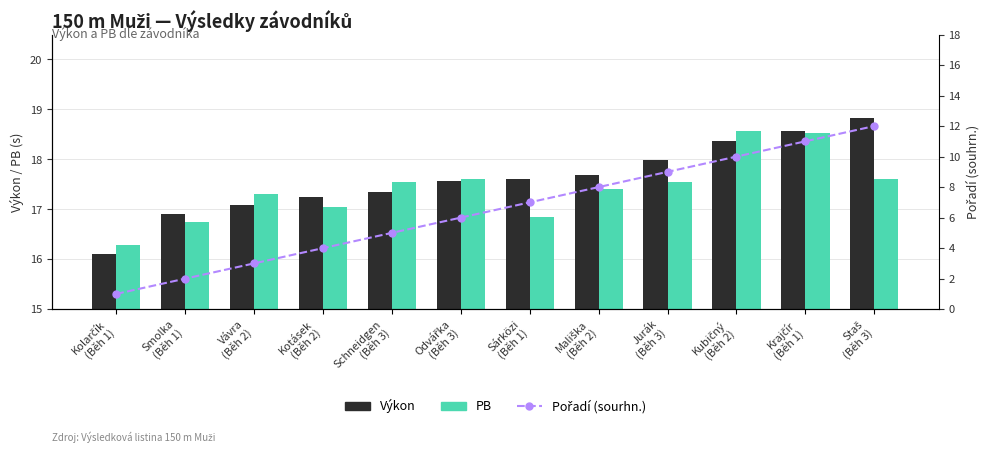

Which series has the largest total across all categories?

Výkon